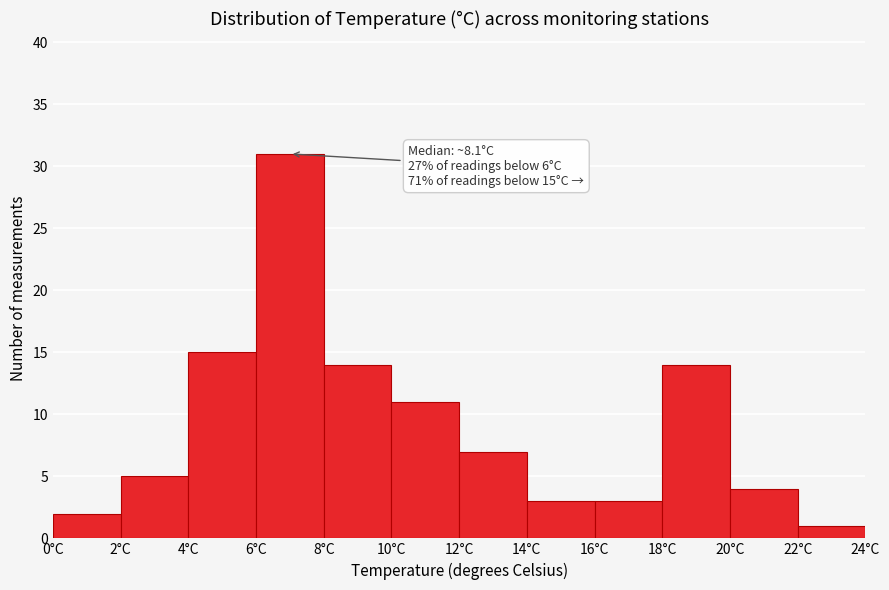

Over which range of the x-axis is the bar tallest?

6 to 8